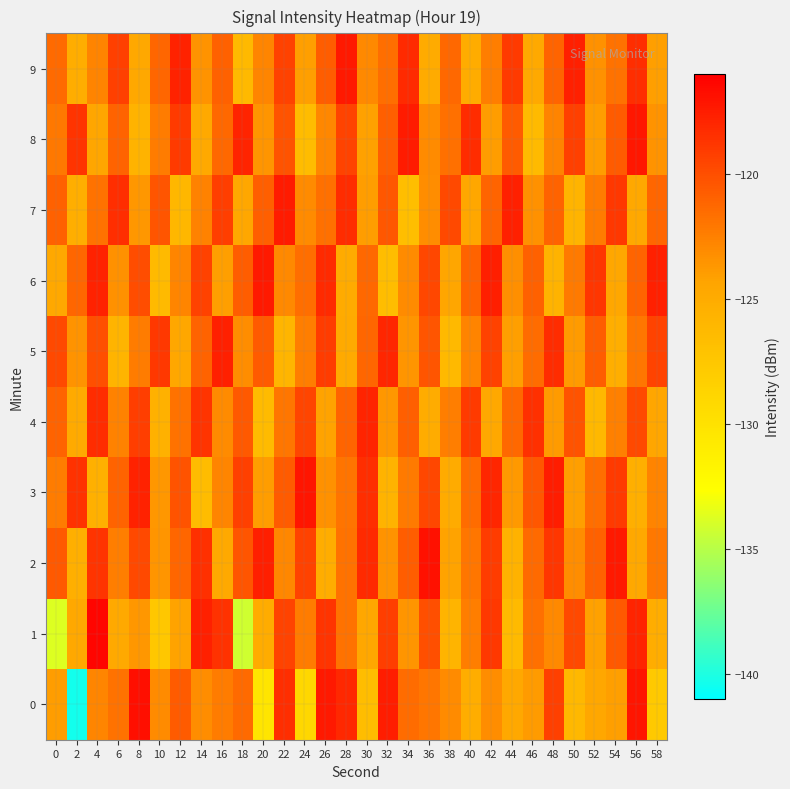

At how many categories does at least one series exceed -137?

30